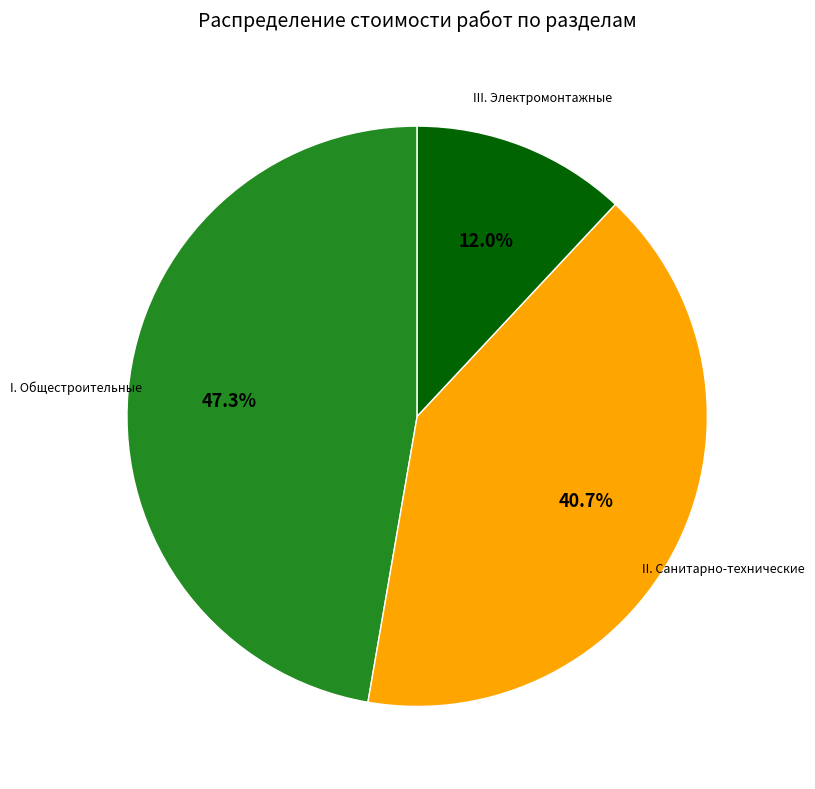

Which has a higher value, III. Электромонтажные or II. Санитарно-технические?

II. Санитарно-технические